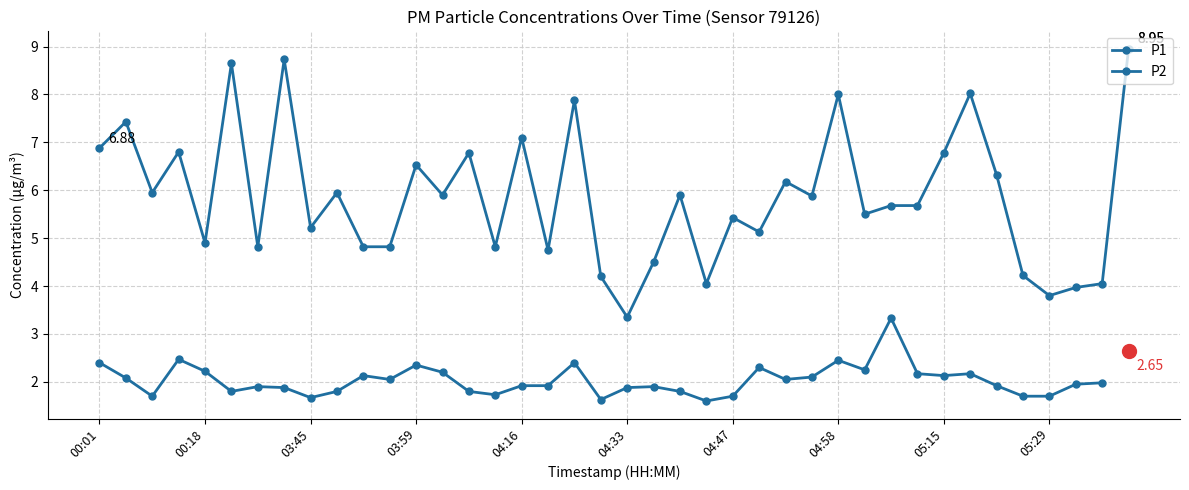

At which category does the chart reach its minimum across all series?

04:33